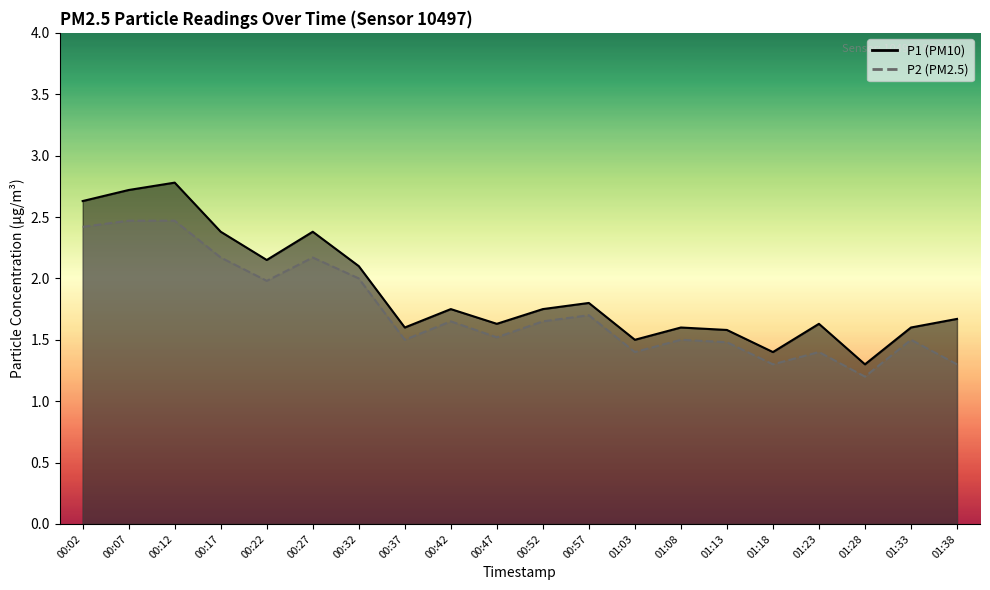

List the series in order of their overall mean, highest first.

P1, P2